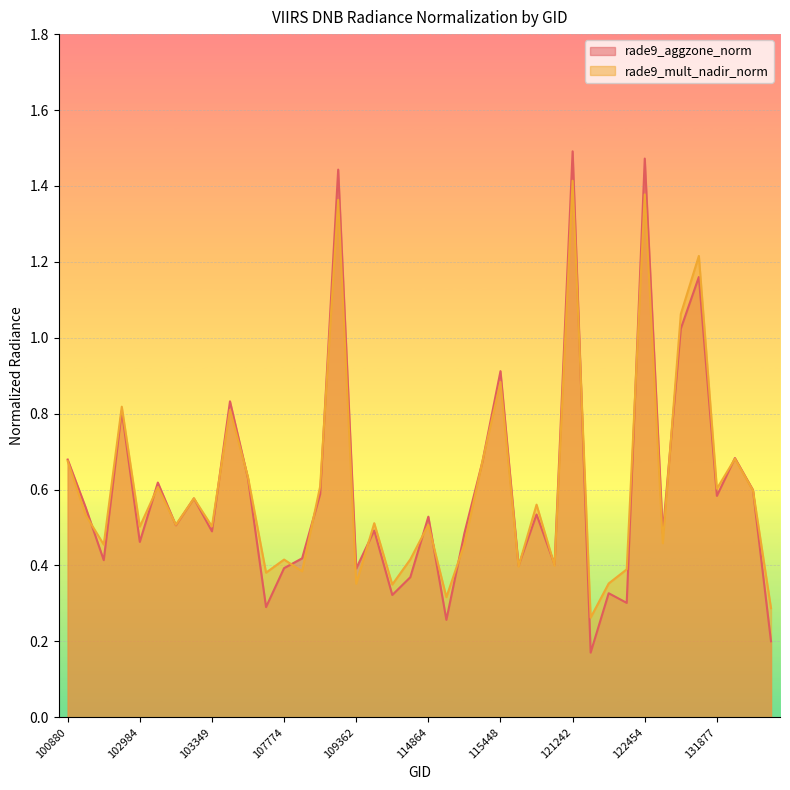

Which category has the lowest value across all series?

121751